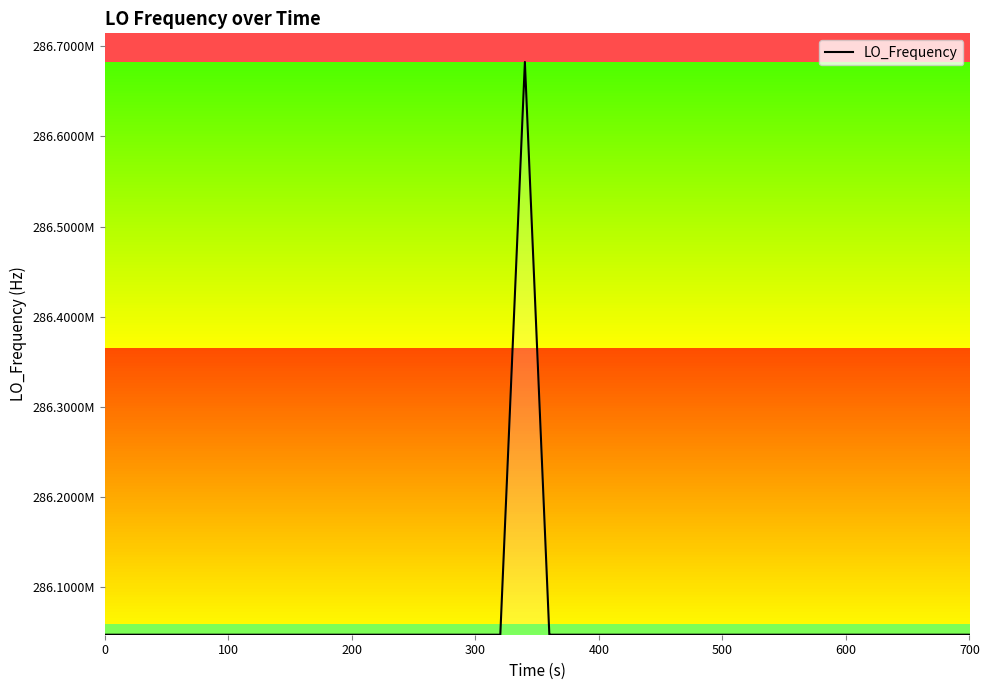

What is the maximum value shown in the chart?

286682711.8